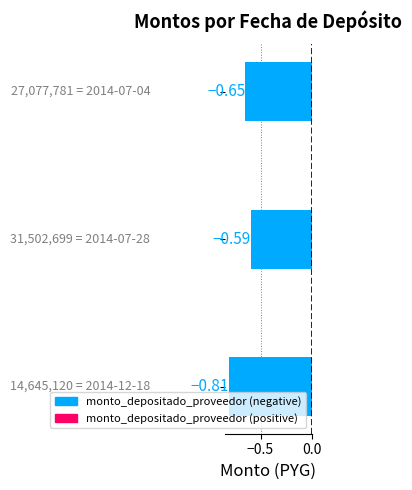

What is the sum of all values?

-2.0